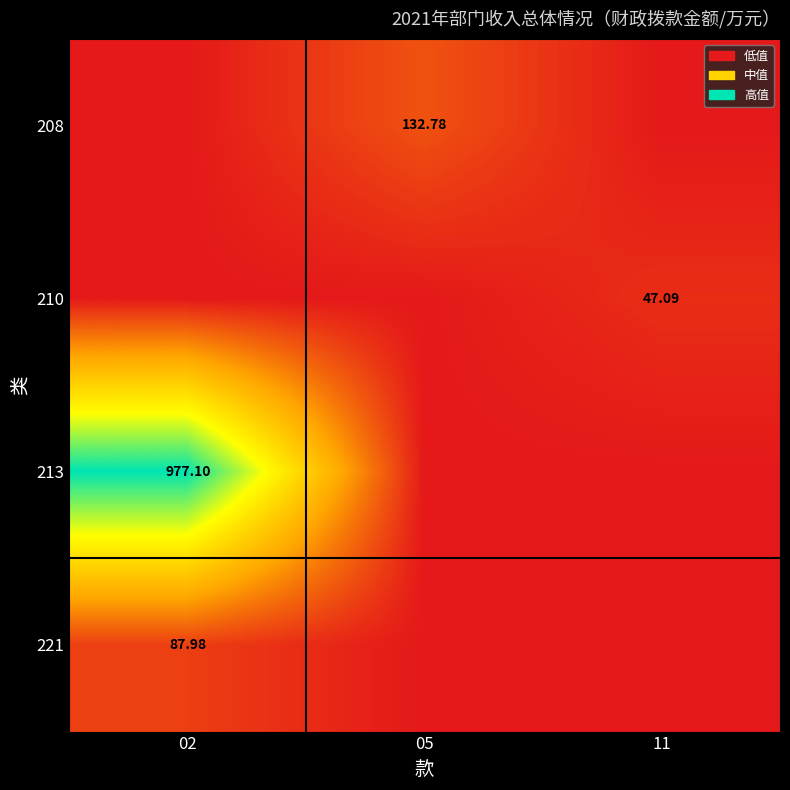

The value of 221 at 11 is -38.2. True or false?

False